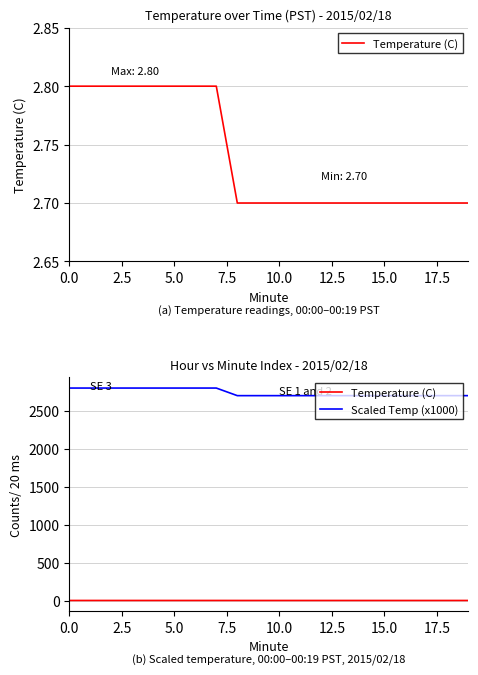

What is the difference between the highest and lowest values at 9?

2697.3